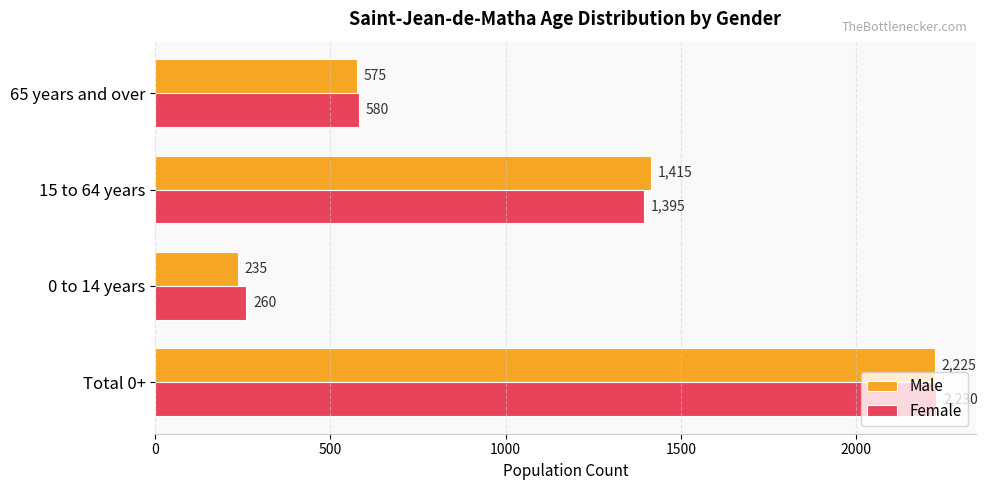

What is the spread (max minus min) of values at Total 0+?

5